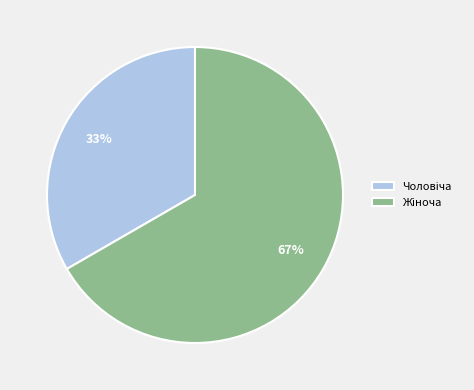

Does any single category account for the majority?

Yes